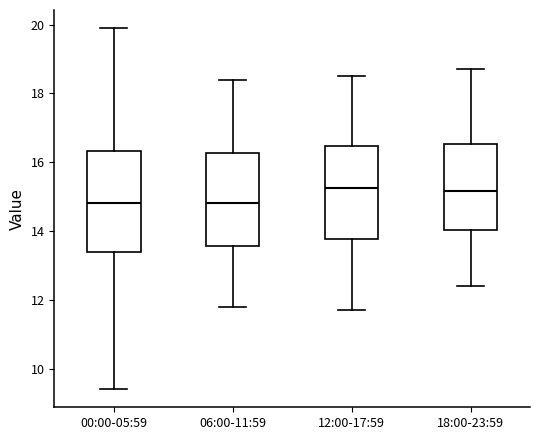

Reading left to right, transcribe this box plot: for each box, give where its median line is, the range the box spans, and where its two whiskers end, as read against the y-axis. The values are not printed on the chart, so give them approximately, as read against the axis.

00:00-05:59: median 14.8, box 13.4 to 16.4, whiskers 9.4 to 20.0
06:00-11:59: median 14.8, box 13.6 to 16.2, whiskers 11.8 to 18.4
12:00-17:59: median 15.2, box 13.8 to 16.4, whiskers 11.8 to 18.6
18:00-23:59: median 15.2, box 14.0 to 16.6, whiskers 12.4 to 18.8